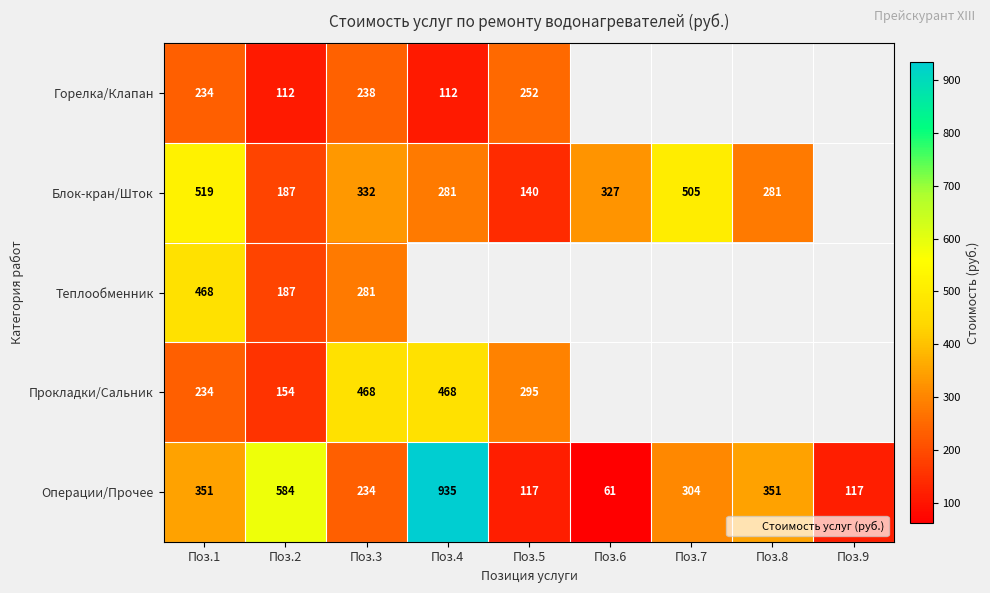

At which category is the sum across all series the highest?

Поз.1